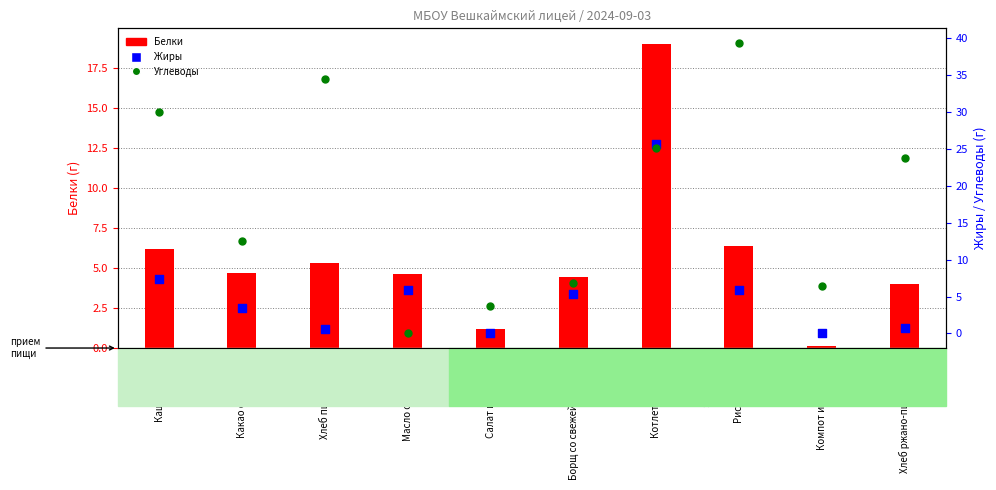

At how many categories does at least one series exceed 28?

3